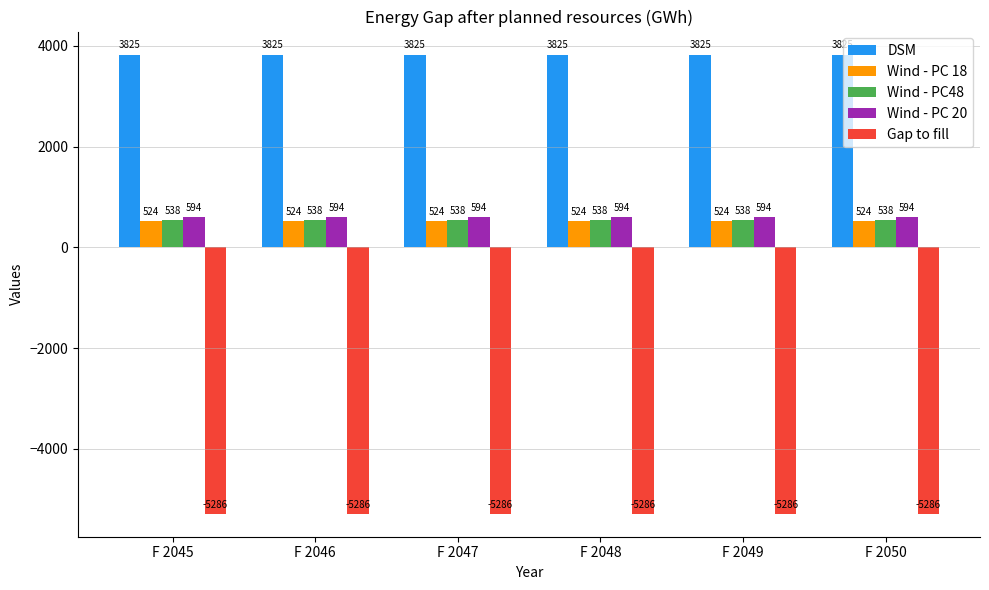

What is the sum of all Wind - PC 20 values?

3564.0